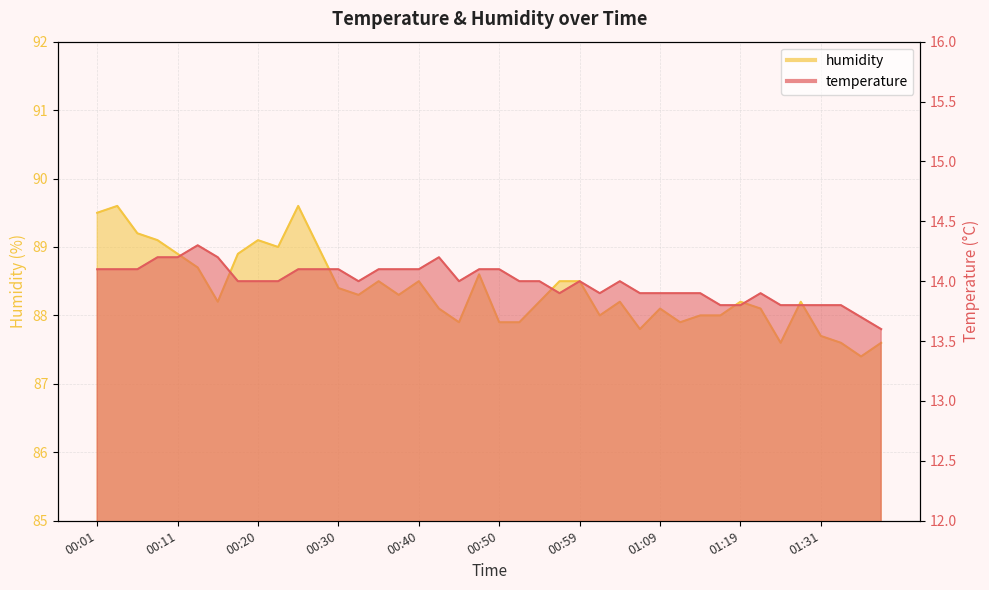

True or false: humidity and temperature cross at least once.

False